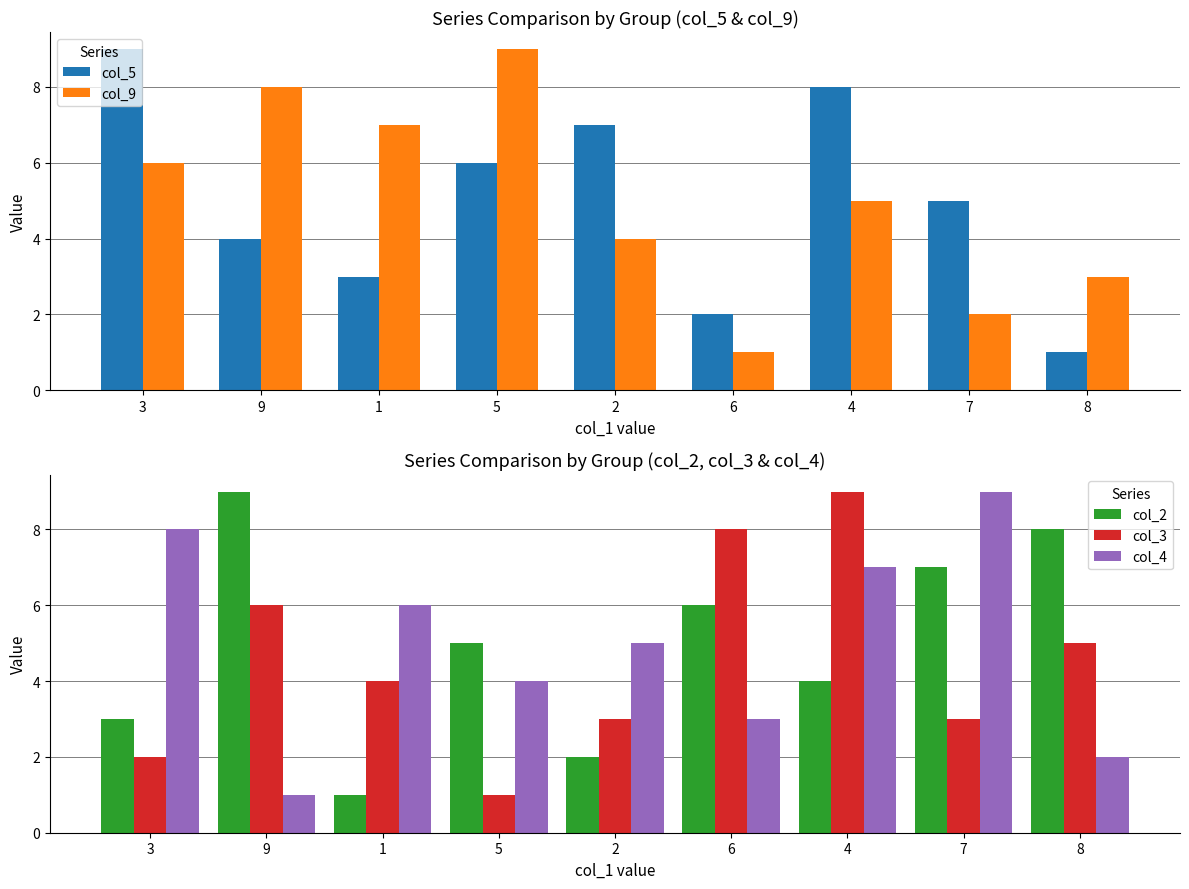

List the labels in order of col_5 value, largest first.

3, 4, 2, 5, 7, 9, 1, 6, 8